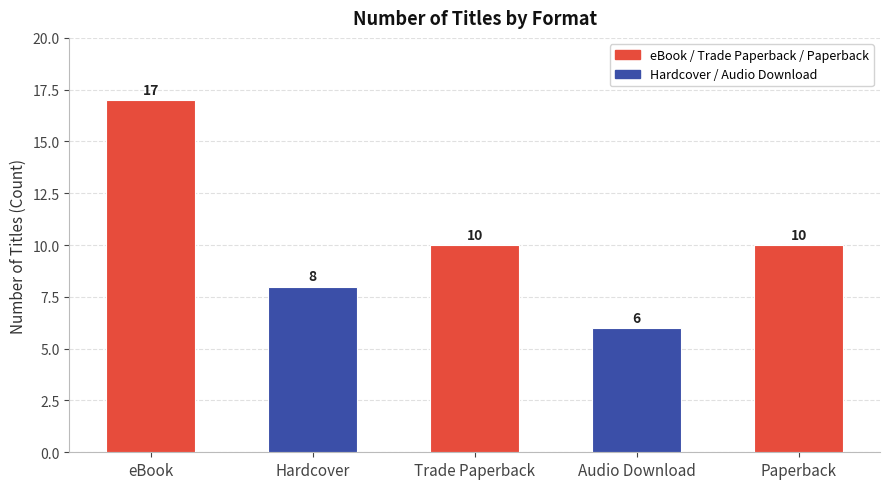

What is the sum of all values?

51